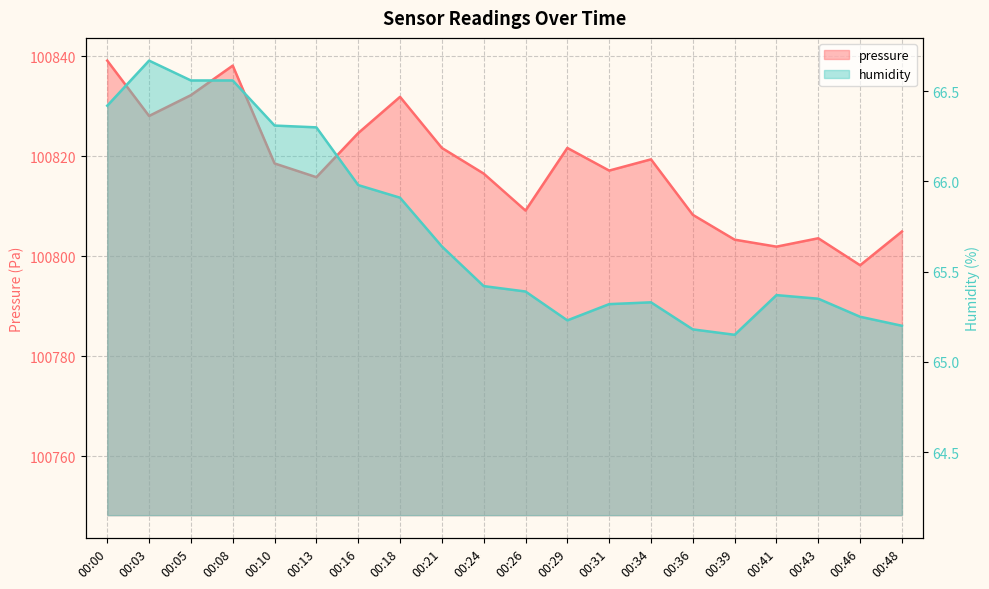

The pressure series shows 176241.9 at 00:24. True or false?

False